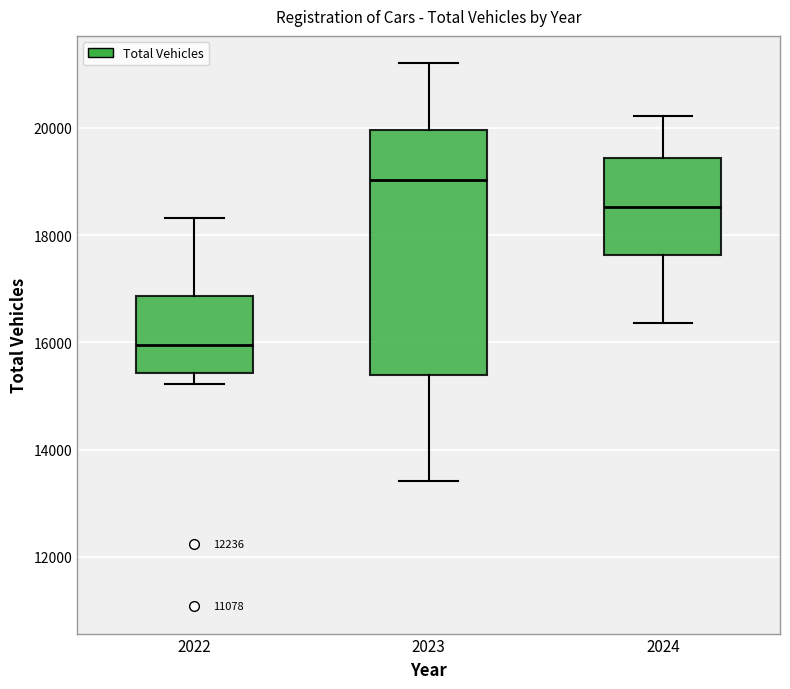

Comparing the boxes themselves (not the whiskers), which one is the tallest?

2023